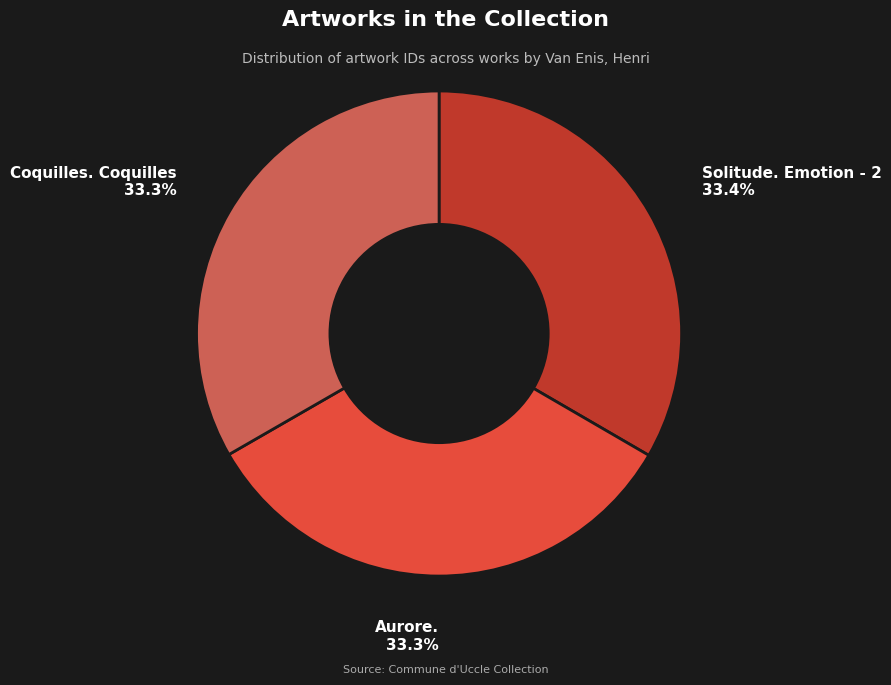

To the nearest percent, what portion does Aurore. represent?

33%